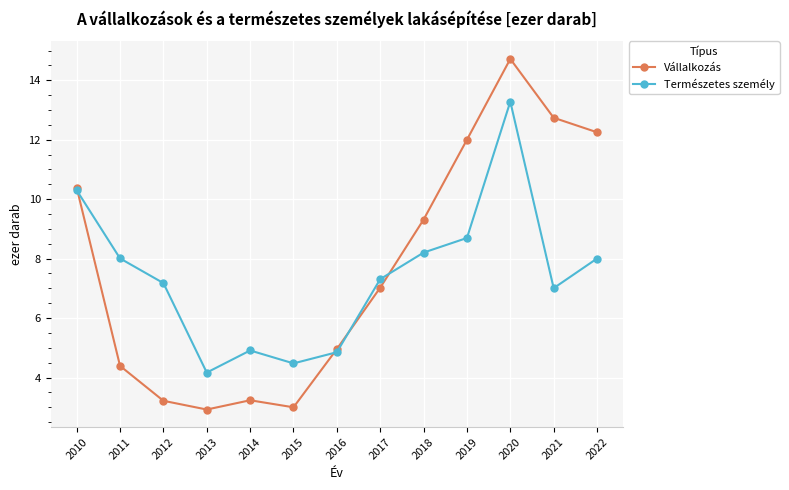

What is the value of the Természetes személy point at the 1st from the left?

10.3